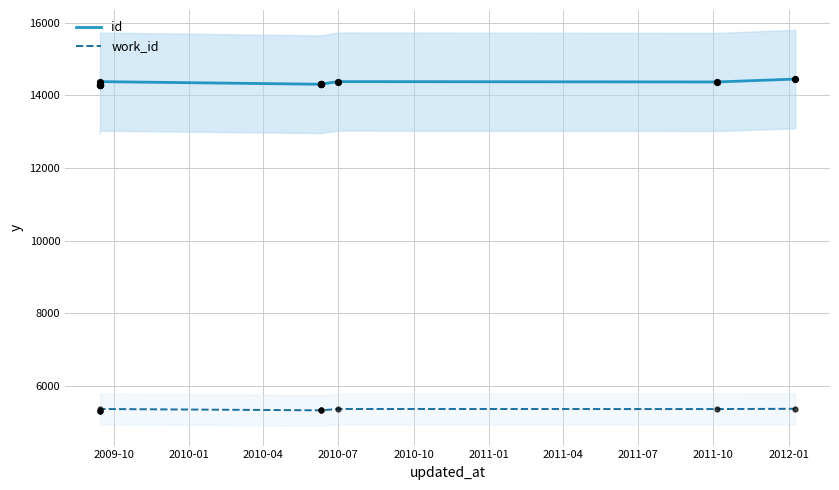

Which series has the widest spread of Y values?

id